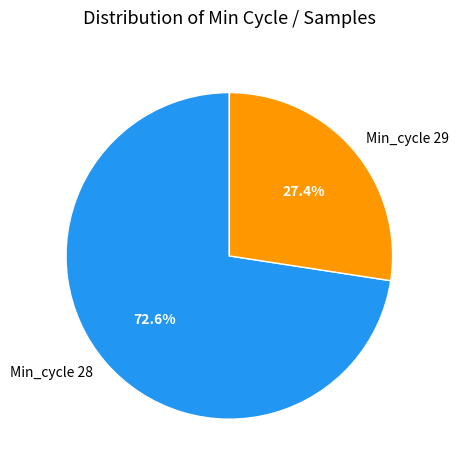

Does Min_cycle 29 account for over 50% of the chart?

No